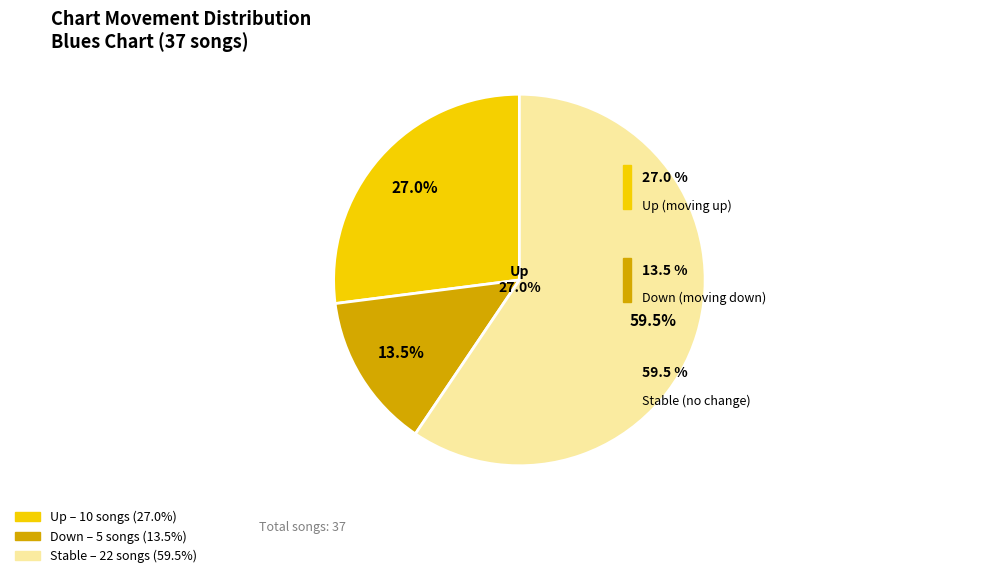

Which category has the smallest portion of the pie?

down